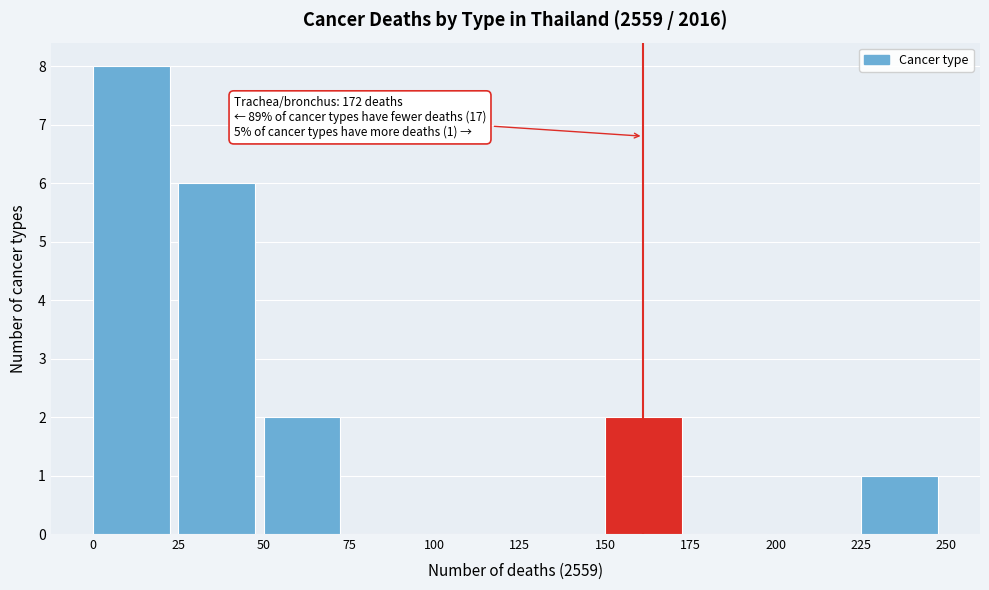

Over which range of the x-axis is the bar tallest?

0 to 25